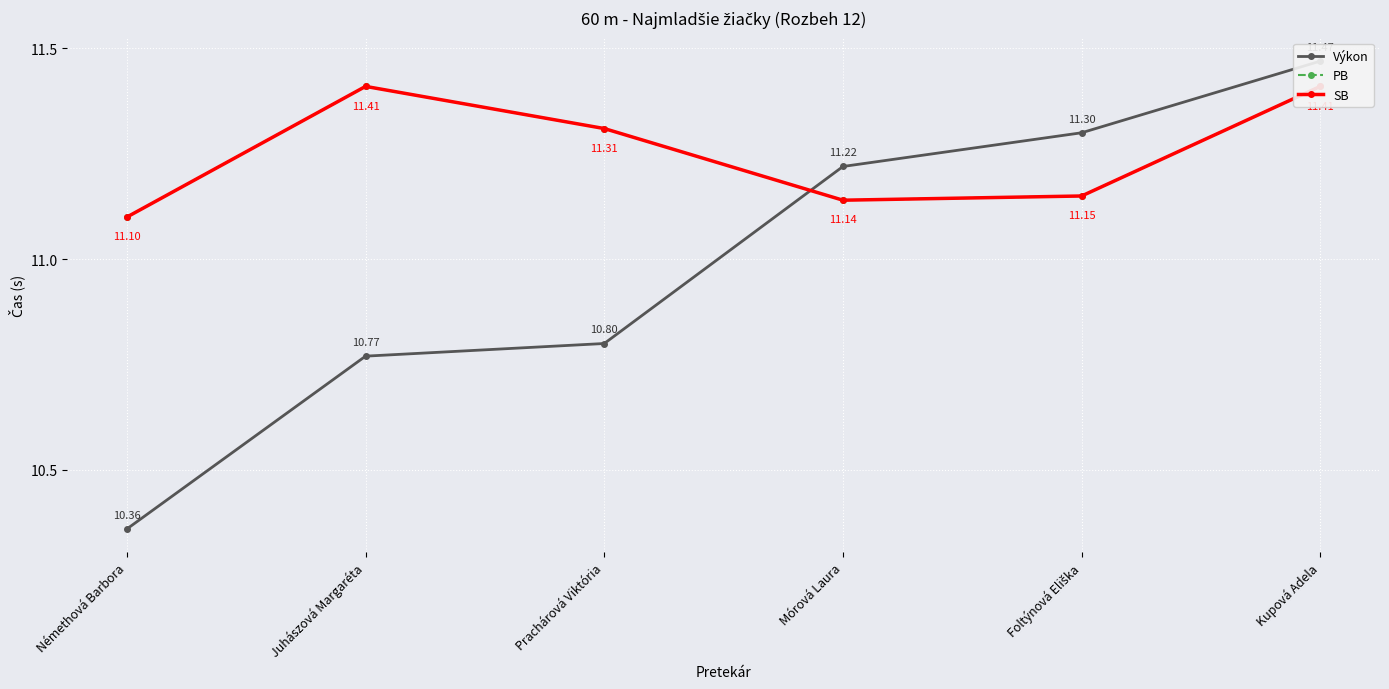

In PB, how many points are higher than both neighbors (excluding endpoints)?

1